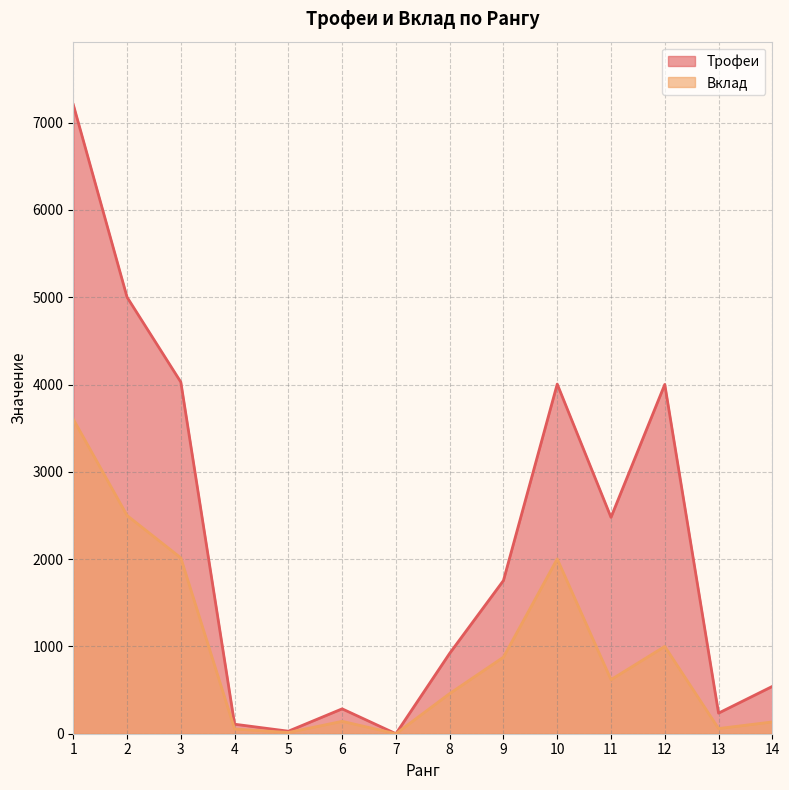

What is the sum of the Трофеи values at 4 and 11?

2588